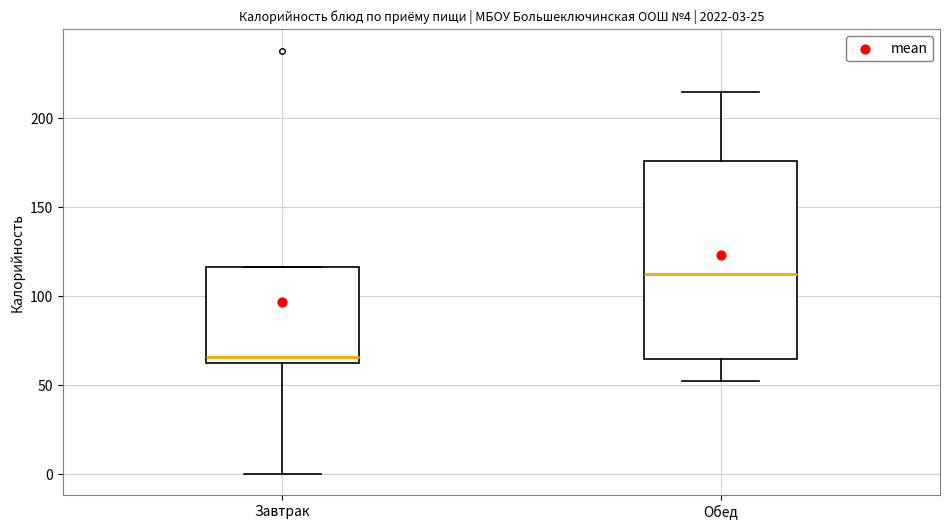

Which box is the tallest, from its lower edge to its upper edge?

Обед